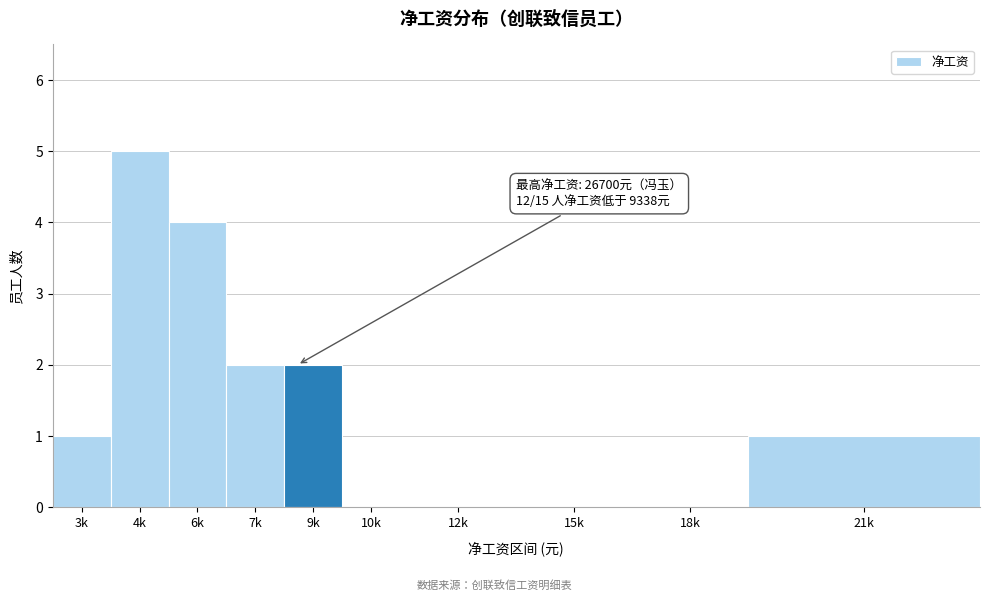

Reading right to left, what are all the values shown in this chart?

21k=1	18k=0	15k=0	12k=0	10k=0	9k=2	7k=2	6k=4	4k=5	3k=1